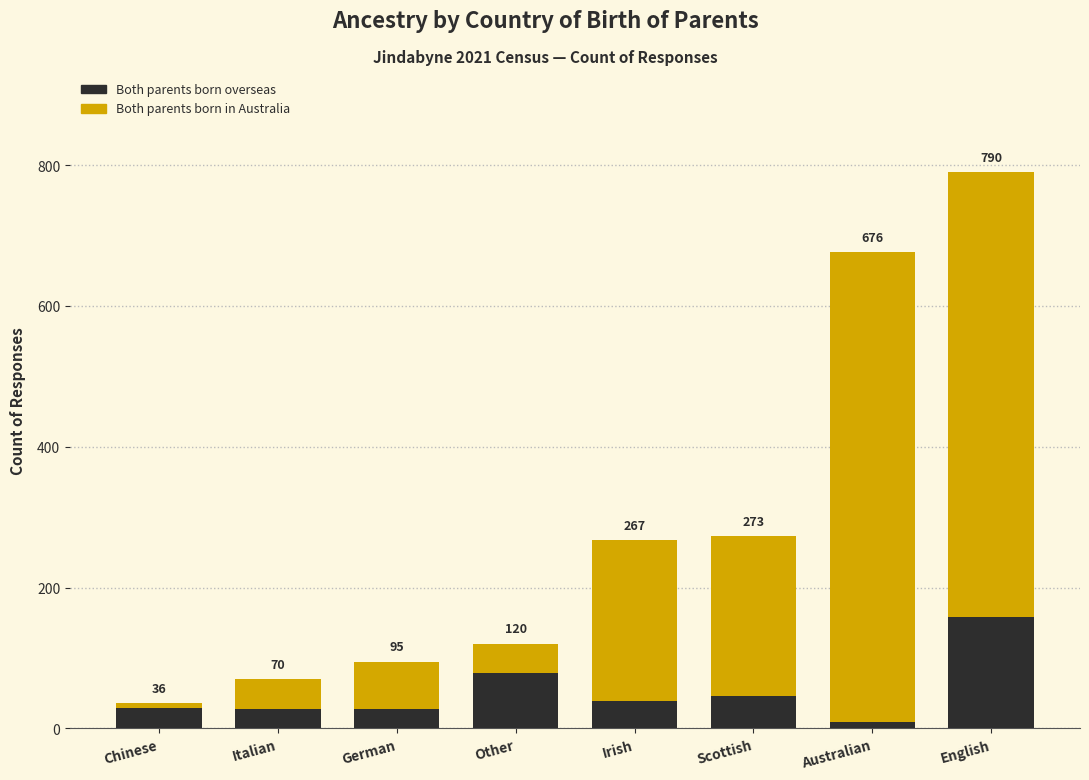

What are all the series names shown in the legend?

Both parents born overseas, Both parents born in Australia